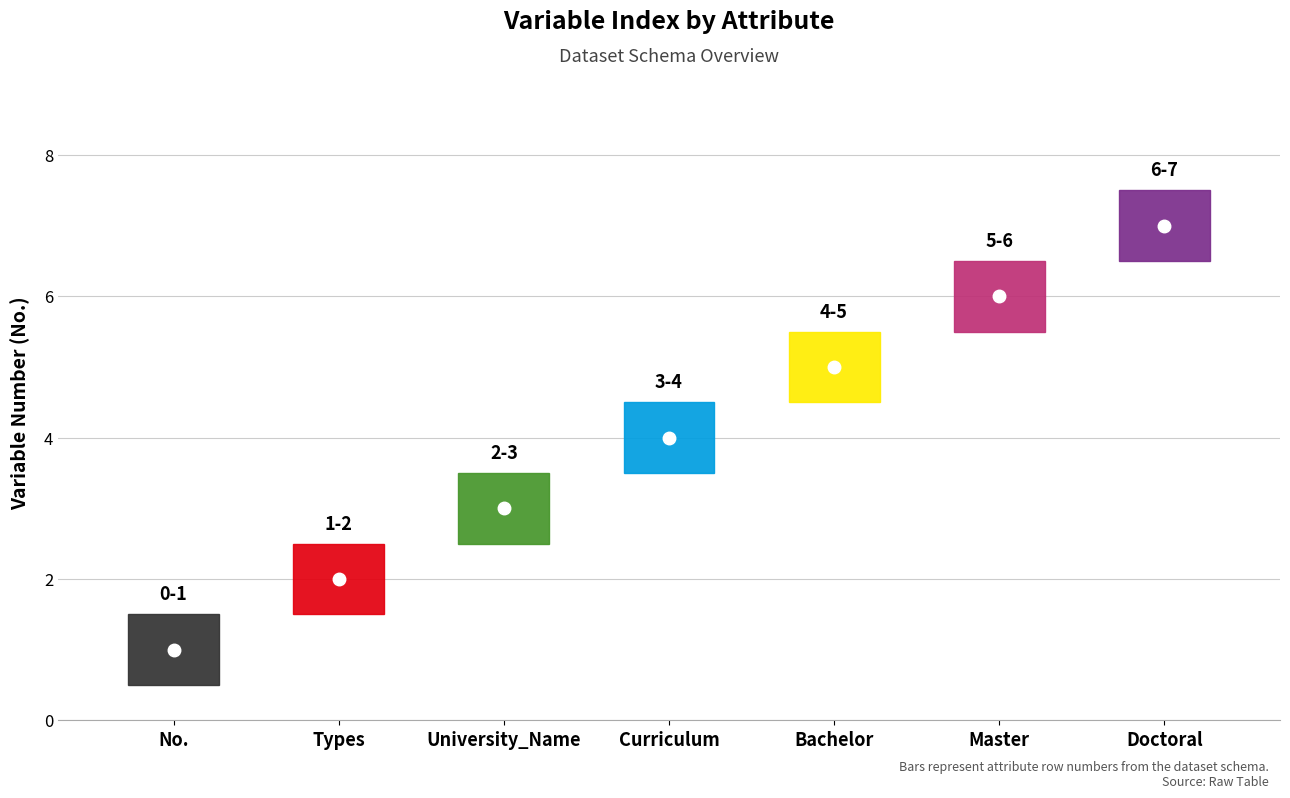

Reading left to right, transcribe all the data shown in this chart.

1	2	3	4	5	6	7